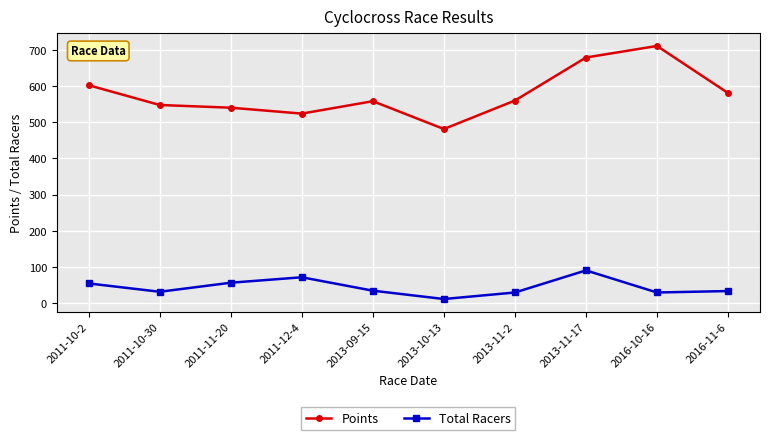

Which series changed the most between 2013-10-13 and 2013-11-2?

Points